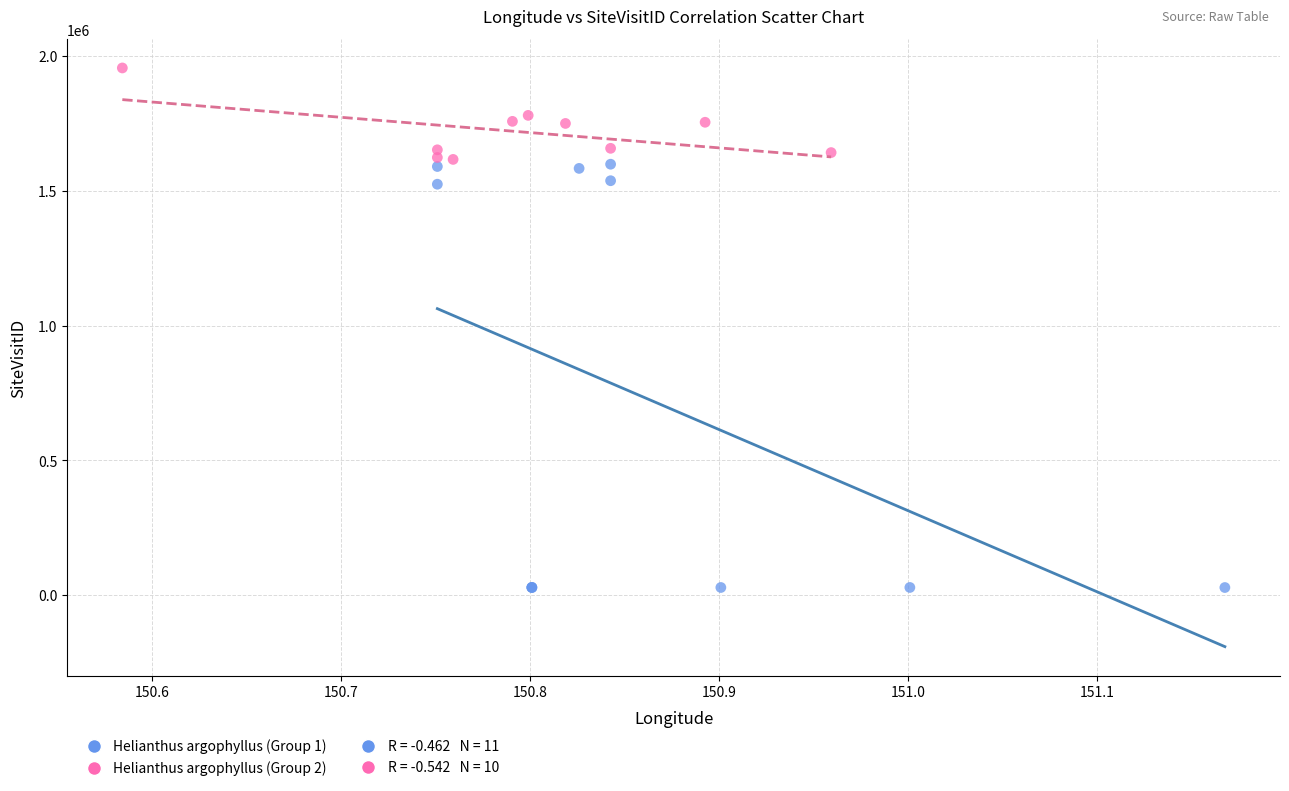

Which series contains the lowest Y value?

Helianthus argophyllus (Group 1)